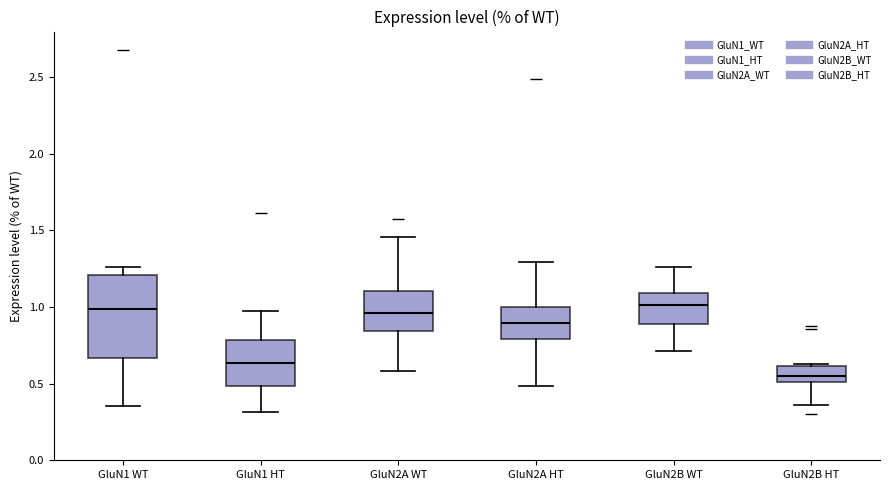

Which box's median line is the lowest?

GluN2B HT